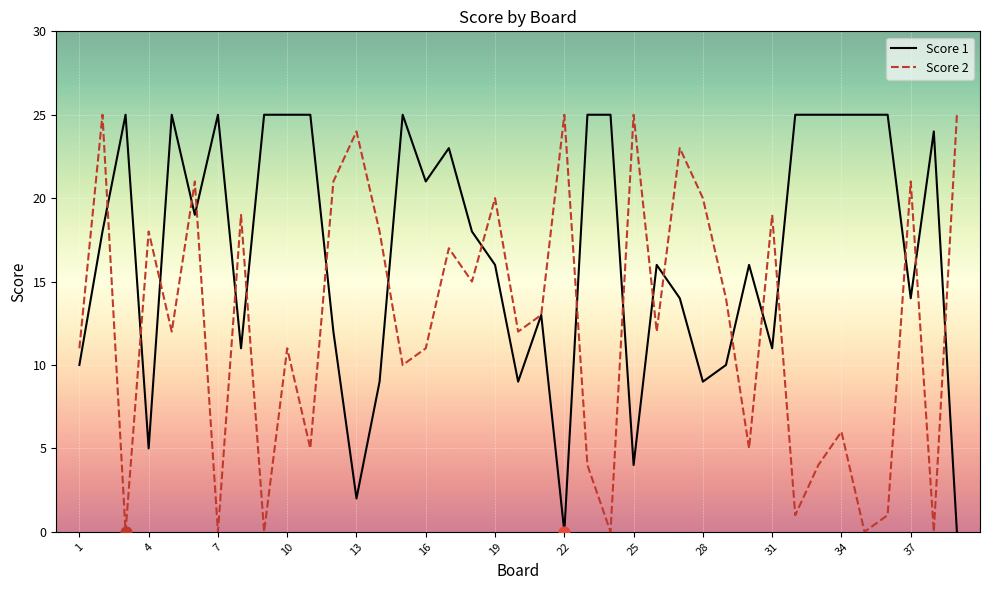

At how many categories does at least one series exceed 22?

22